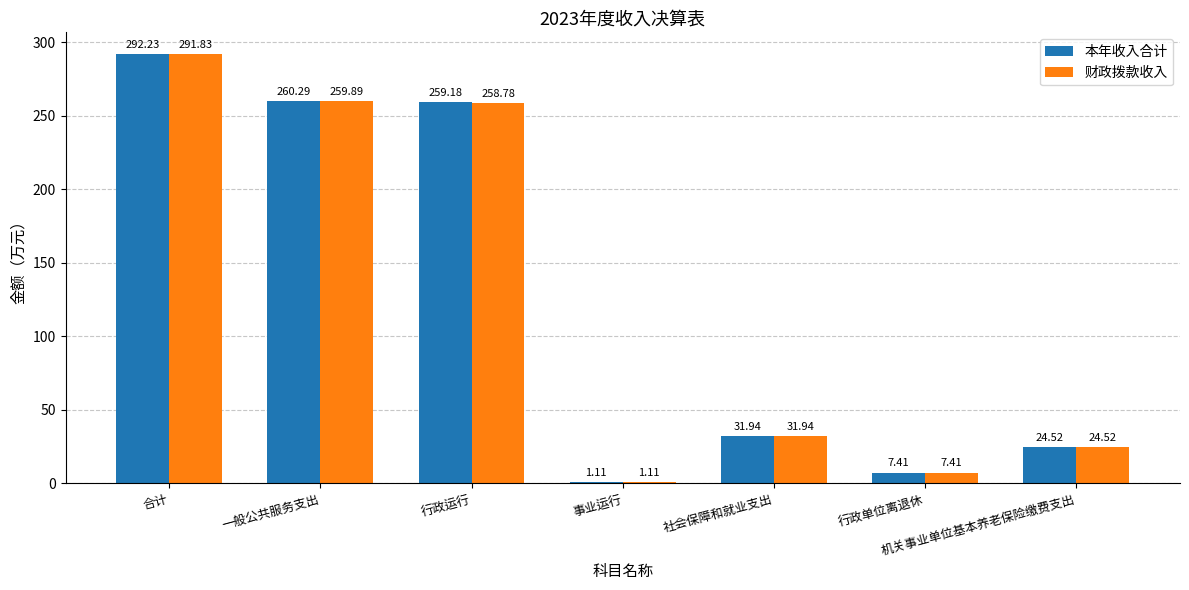

How many bars are there in total?

14